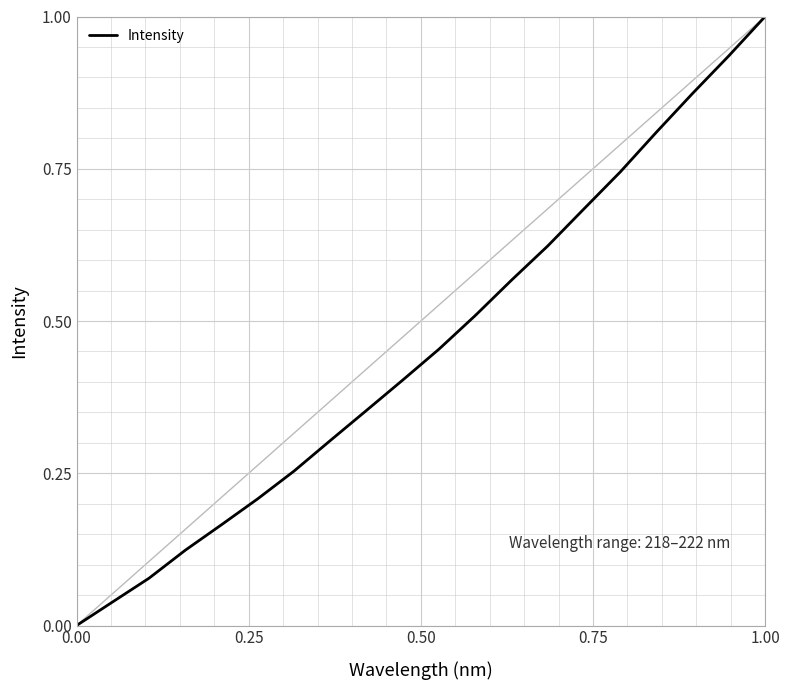

What is the greatest value displayed?

1.0